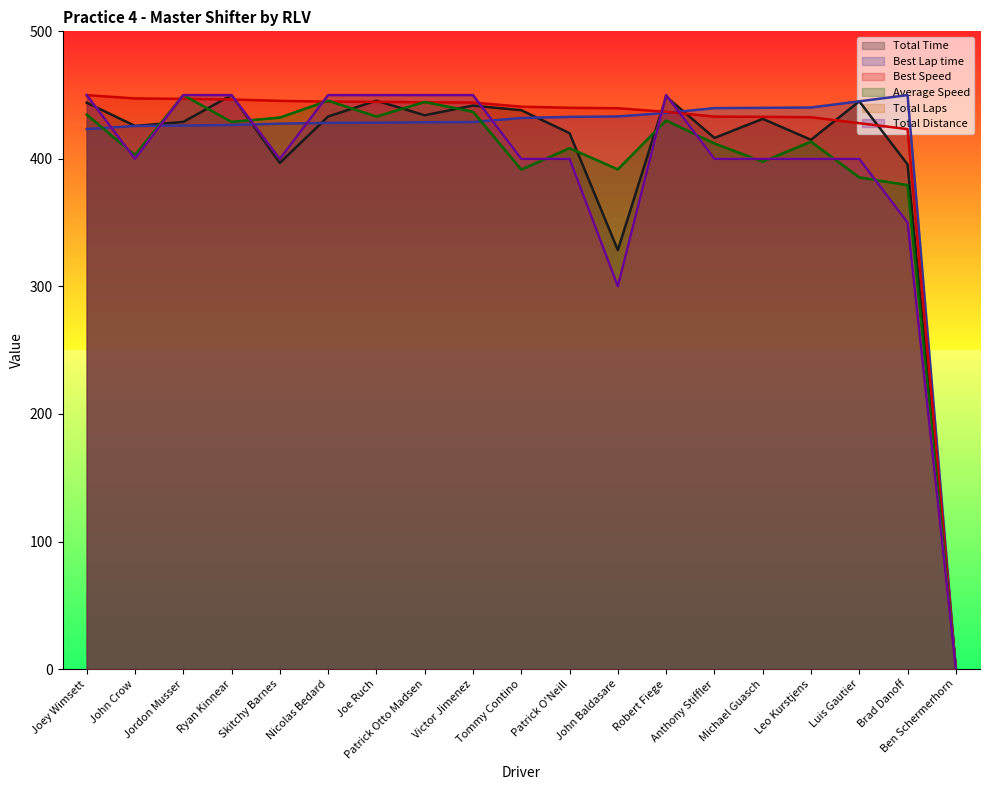

Which series changed the most between Robert Fiege and Michael Guasch?

Total Laps